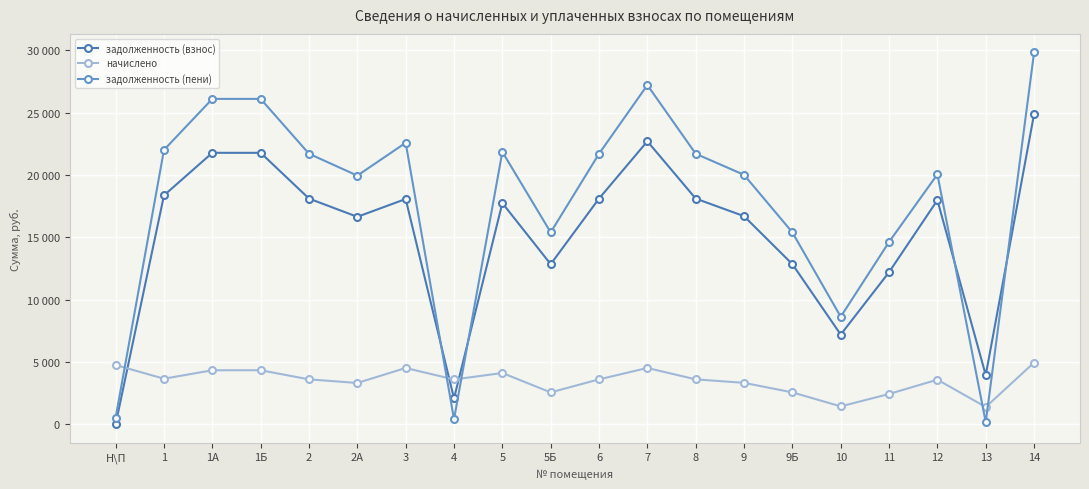

What are all the series names shown in the legend?

задолженность (взнос), начислено, задолженность (пени)